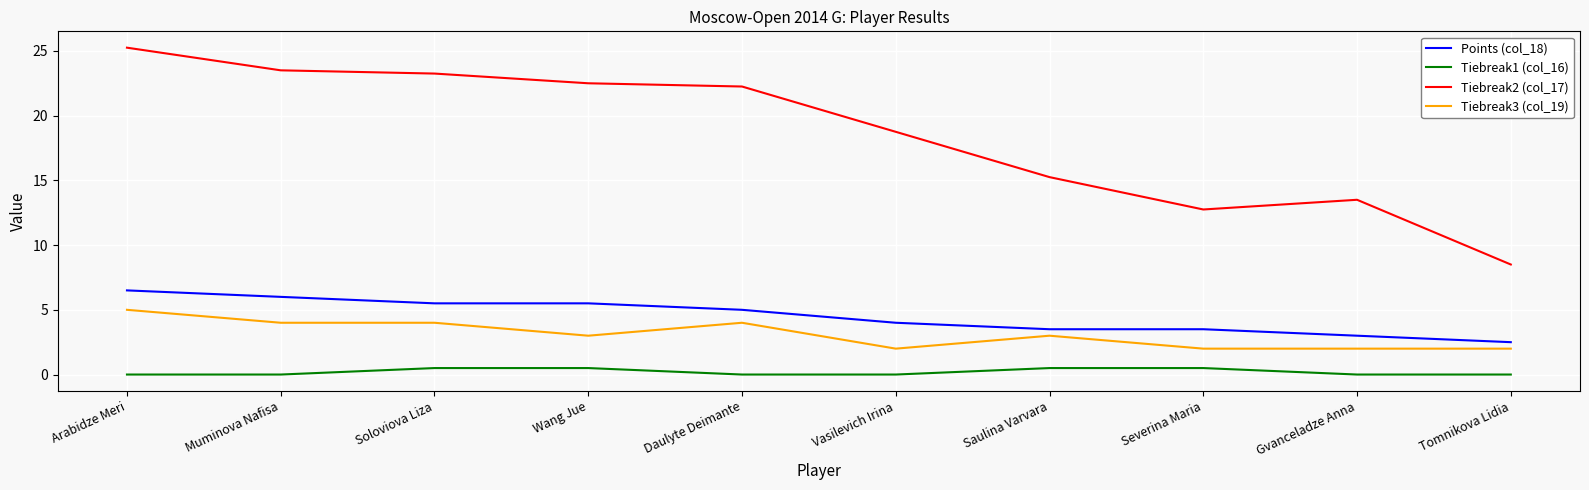

What is the difference between the highest and lowest values at Tomnikova Lidia?

8.5